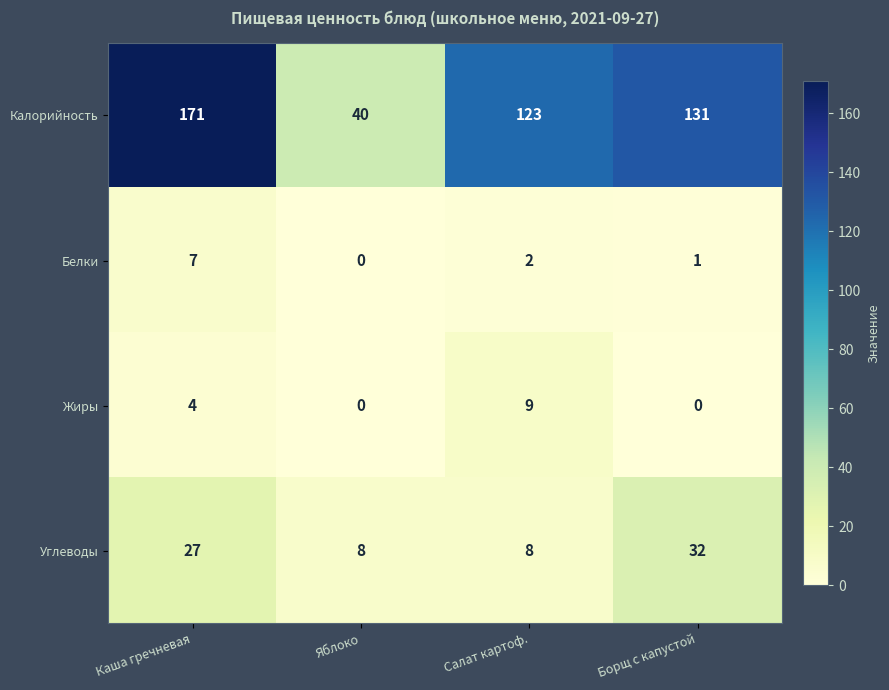

Rank the series by their maximum value, from lowest to highest.

Белки, Жиры, Углеводы, Калорийность